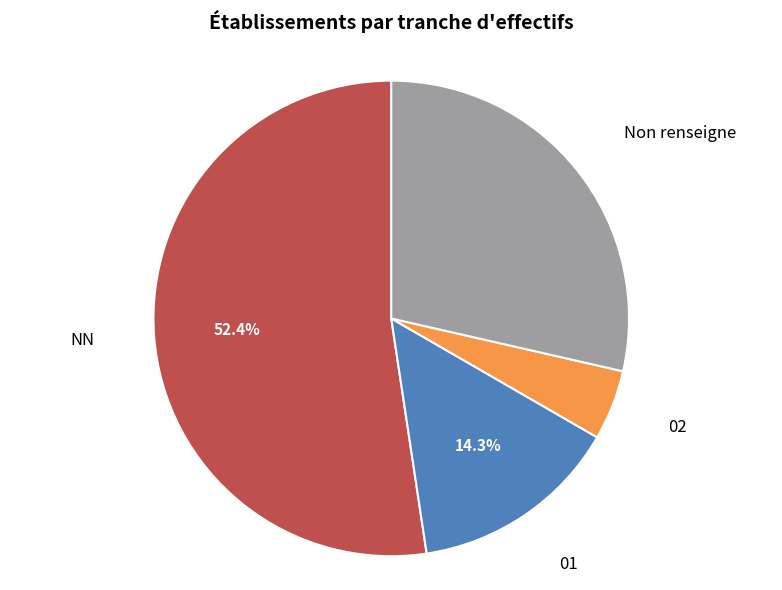

Combined, do NN and 02 account for over 50%?

Yes